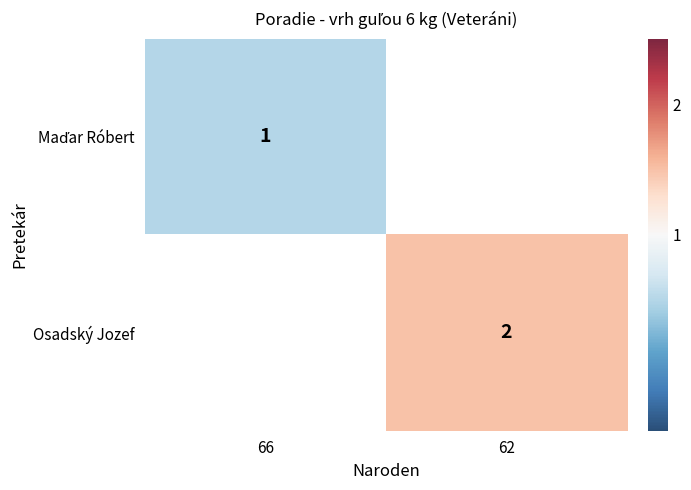

At which category does the chart reach its peak across all series?

62